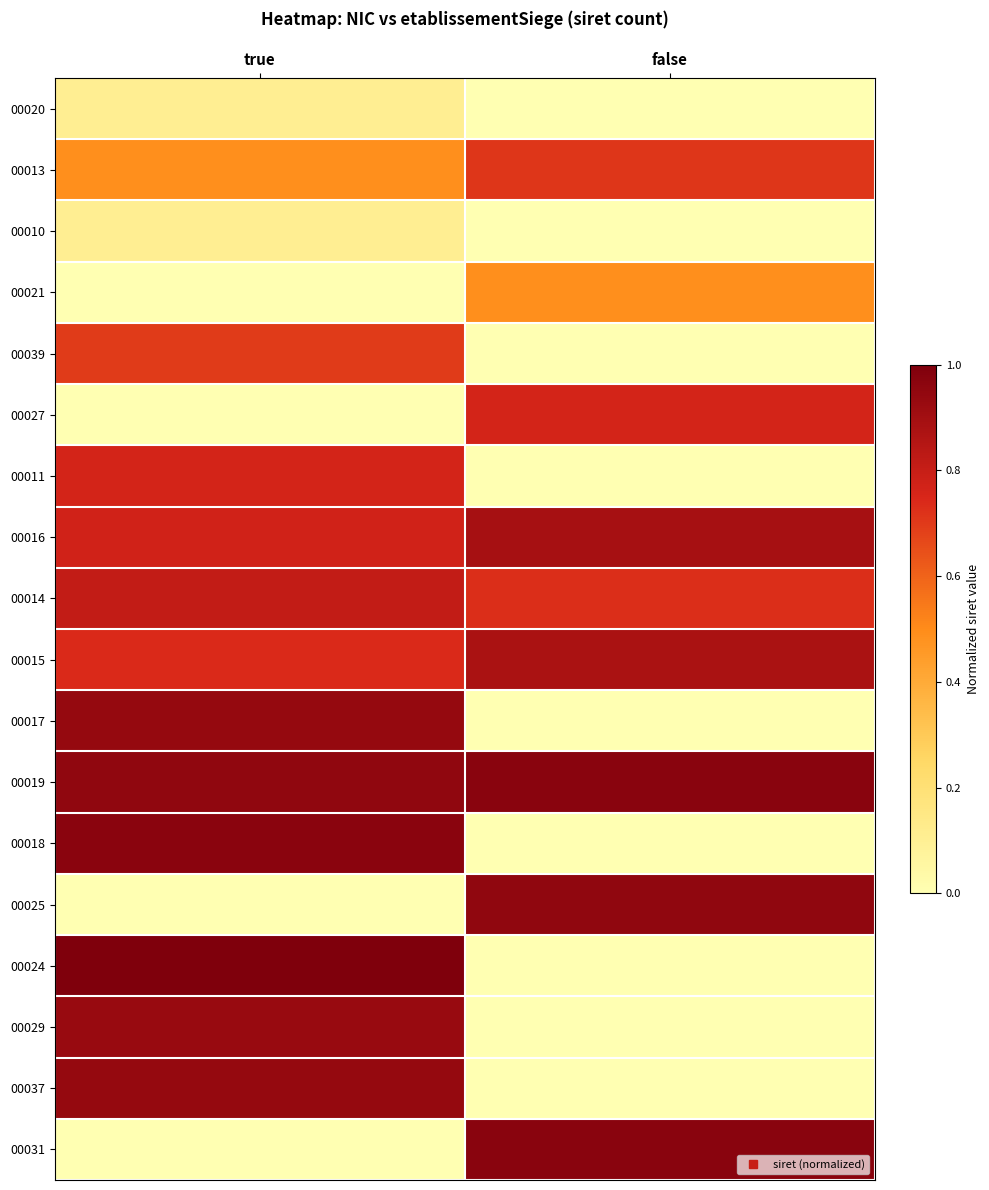

Reading right to left, list all the values displayed in this chart.

00020: false=0.0	true=0.1
00013: false=0.7	true=0.5
00010: false=0.0	true=0.1
00021: false=0.5	true=0.0
00039: false=0.0	true=0.7
00027: false=0.8	true=0.0
00011: false=0.0	true=0.8
00016: false=0.9	true=0.8
00014: false=0.7	true=0.8
00015: false=0.9	true=0.7
00017: false=0.0	true=0.9
00019: false=1.0	true=0.9
00018: false=0.0	true=1.0
00025: false=0.9	true=0.0
00024: false=0.0	true=1.0
00029: false=0.0	true=0.9
00037: false=0.0	true=0.9
00031: false=1.0	true=0.0